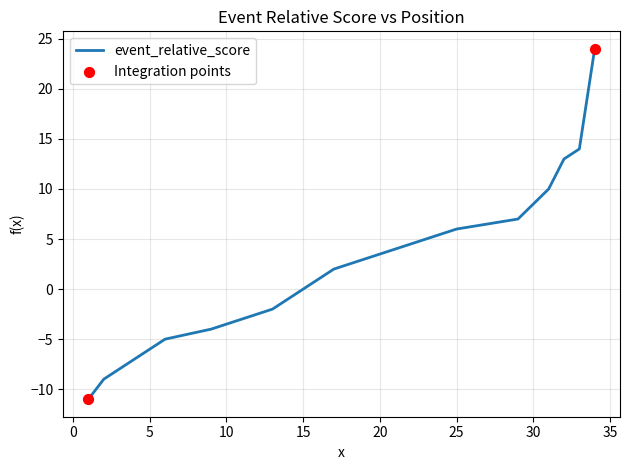

Which has a higher value, 9 or 34?

34